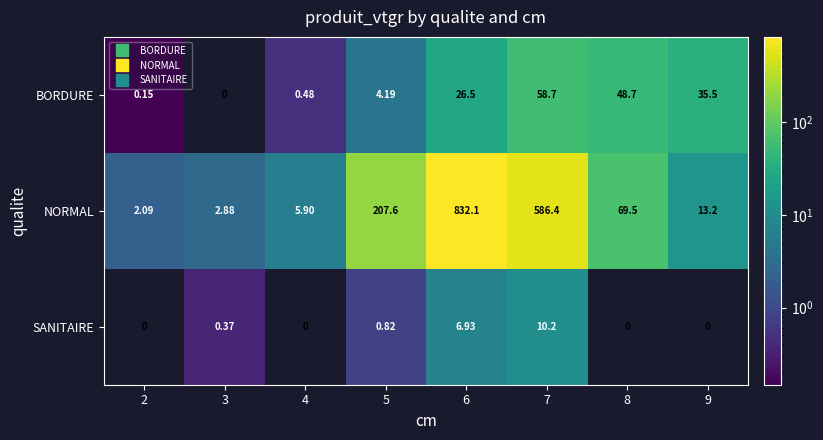

List the series in order of their peak value, lowest first.

SANITAIRE, BORDURE, NORMAL